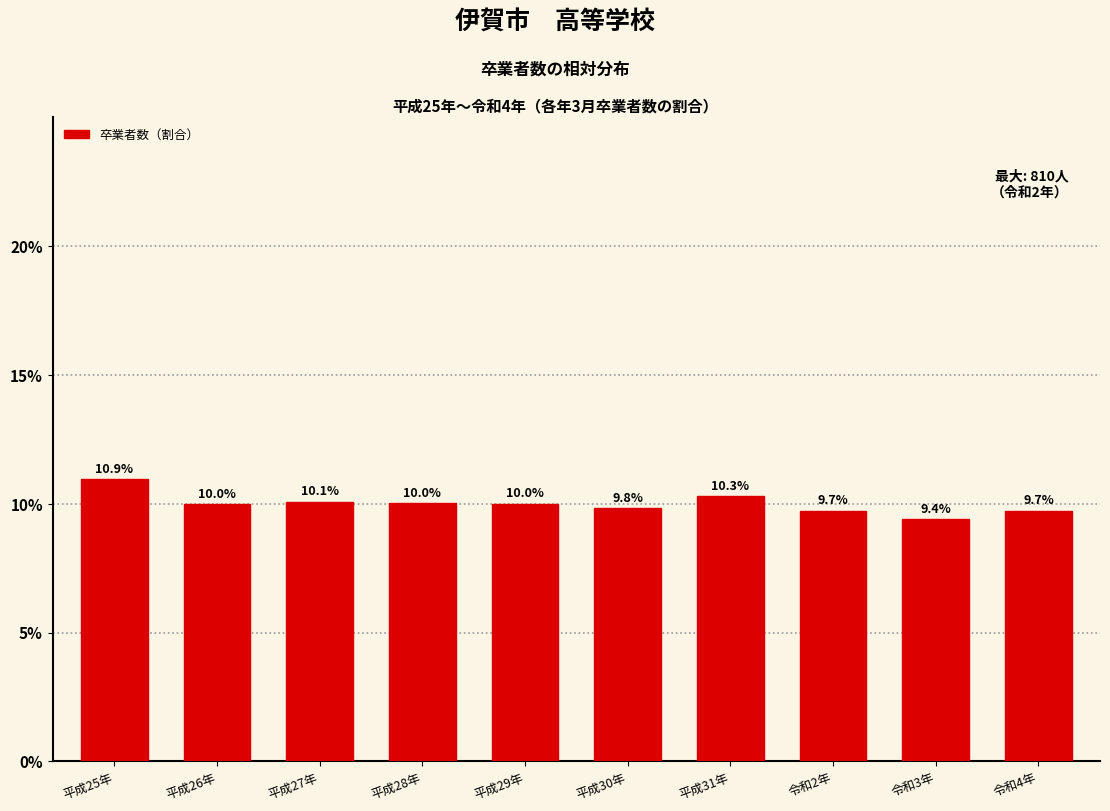

Reading right to left, extract all data points from this chart.

9.7	9.4	9.7	10.3	9.8	10.0	10.0	10.1	10.0	10.9